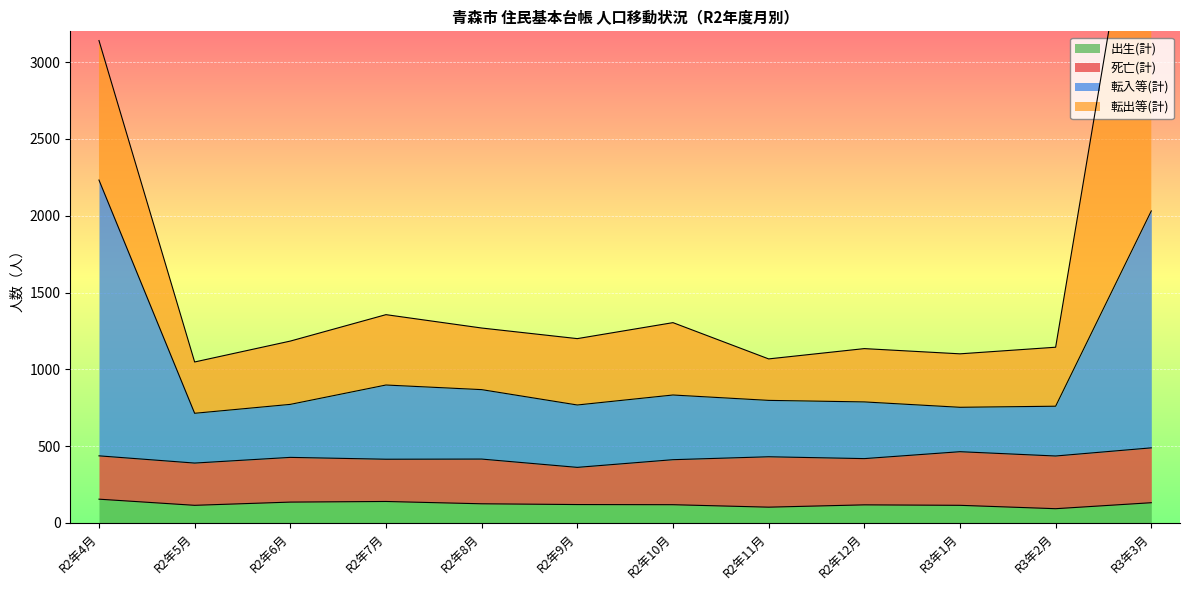

The value of 出生(計) at R2年5月 is 115. True or false?

True